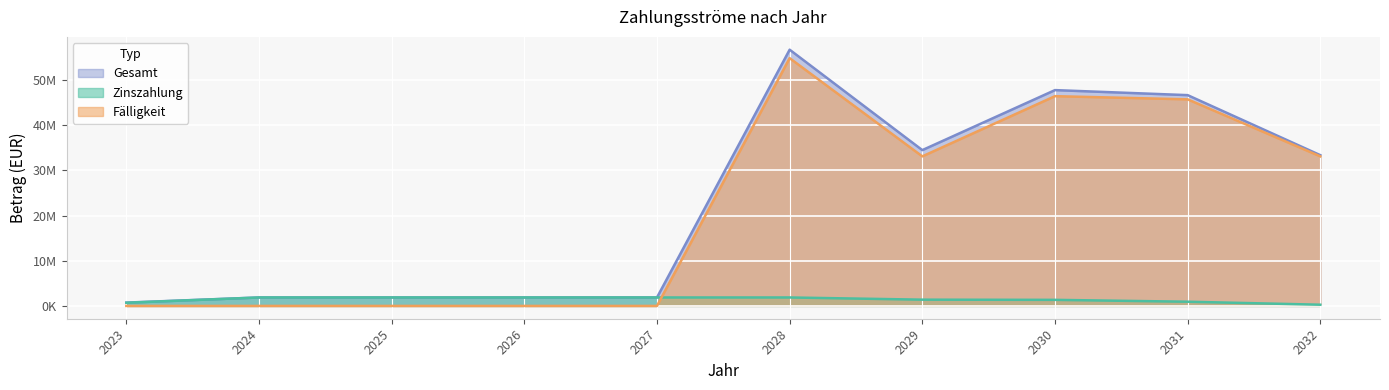

What is the maximum value shown in the chart?

56695677.5